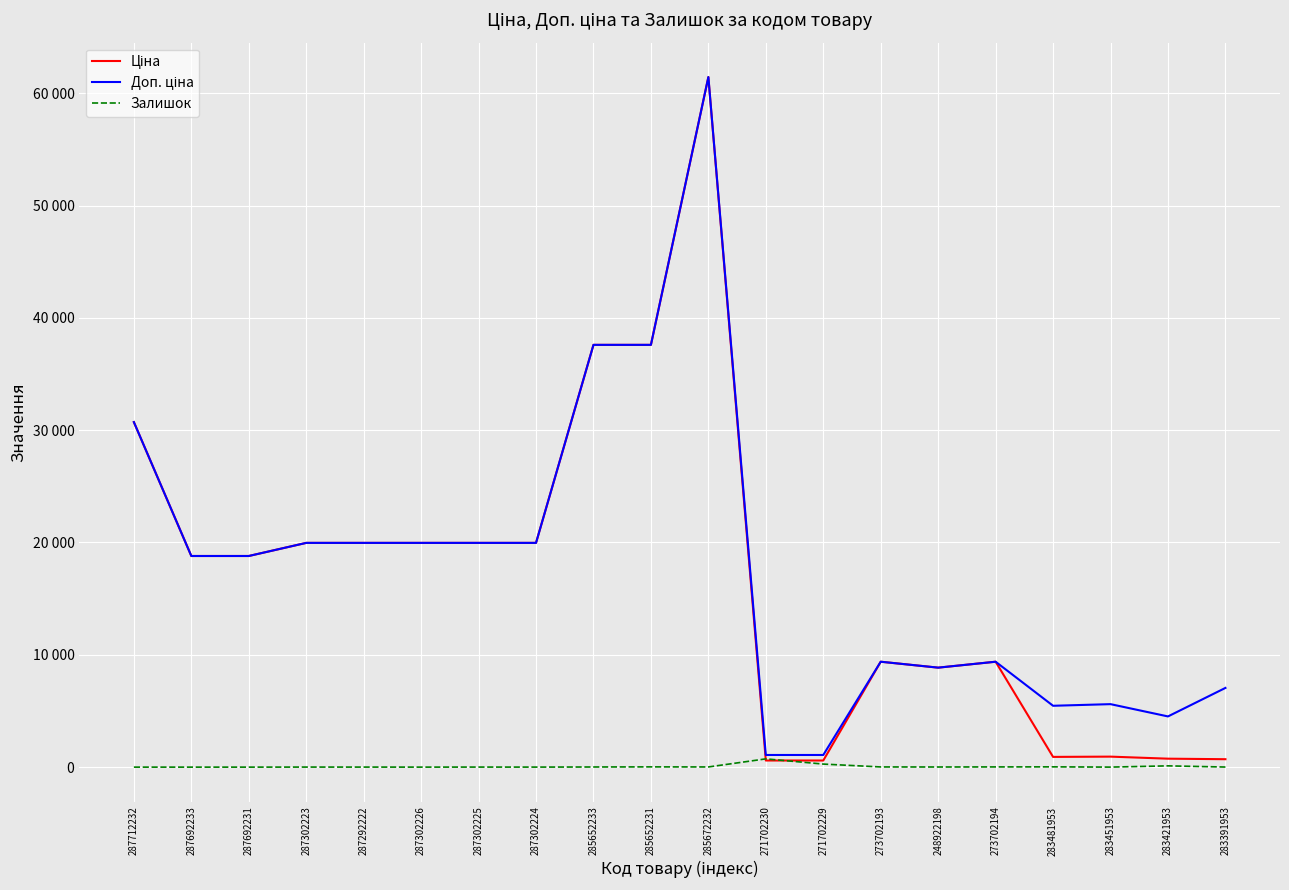

Rank the categories by Залишок value from lowest to highest.

287712232, 287692233, 287692231, 287302226, 283451953, 287302224, 287292222, 287302223, 287302225, 283391953, 248922198, 285652233, 285672232, 273702193, 273702194, 285652231, 283481953, 283421953, 271702229, 271702230